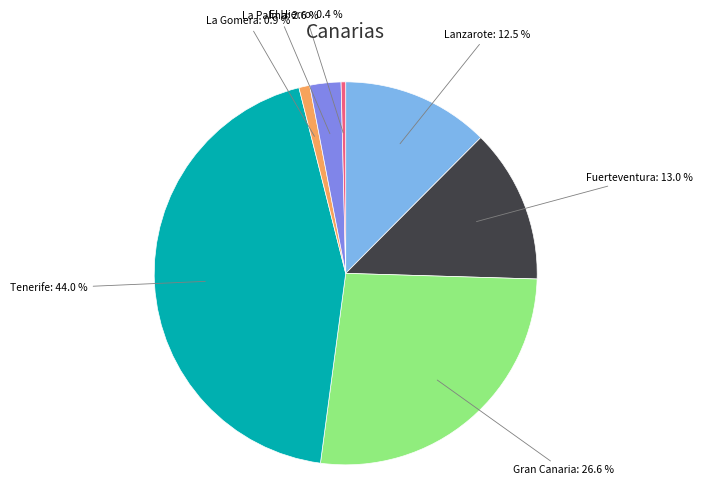

What is the smallest slice in the pie chart?

El Hierro